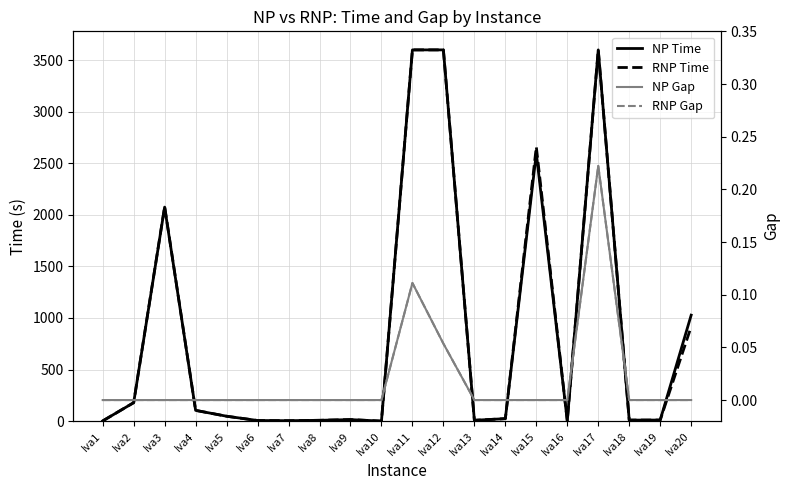

True or false: RNP Time and NP Gap intersect in this chart.

False